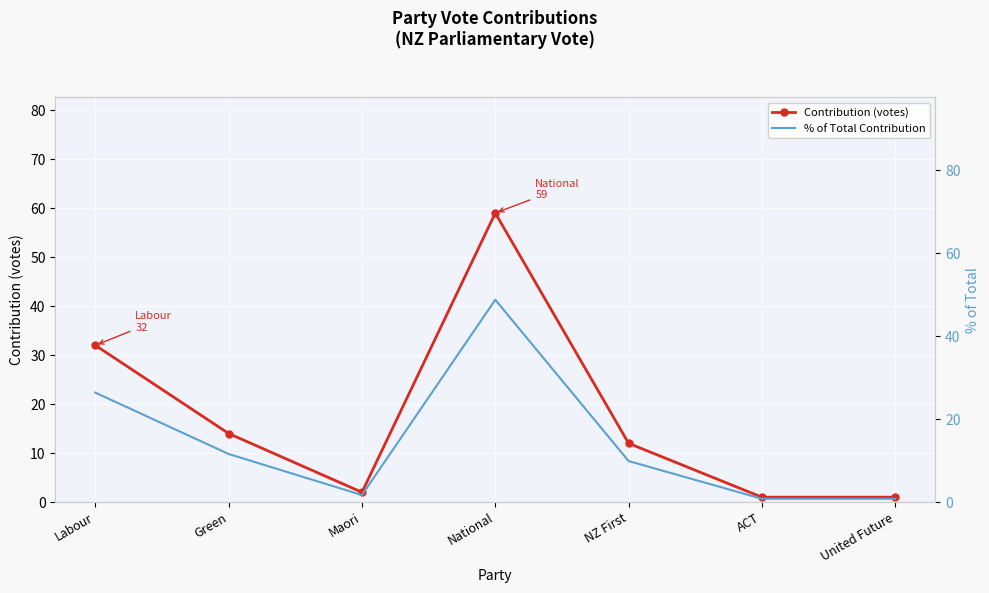

Reading left to right, extract all data points from this chart.

Contribution (votes): Labour=32.0	Green=14.0	Maori=2.0	National=59.0	NZ First=12.0	ACT=1.0	United Future=1.0
% of Total Contribution: Labour=26.4	Green=11.6	Maori=1.7	National=48.8	NZ First=9.9	ACT=0.8	United Future=0.8